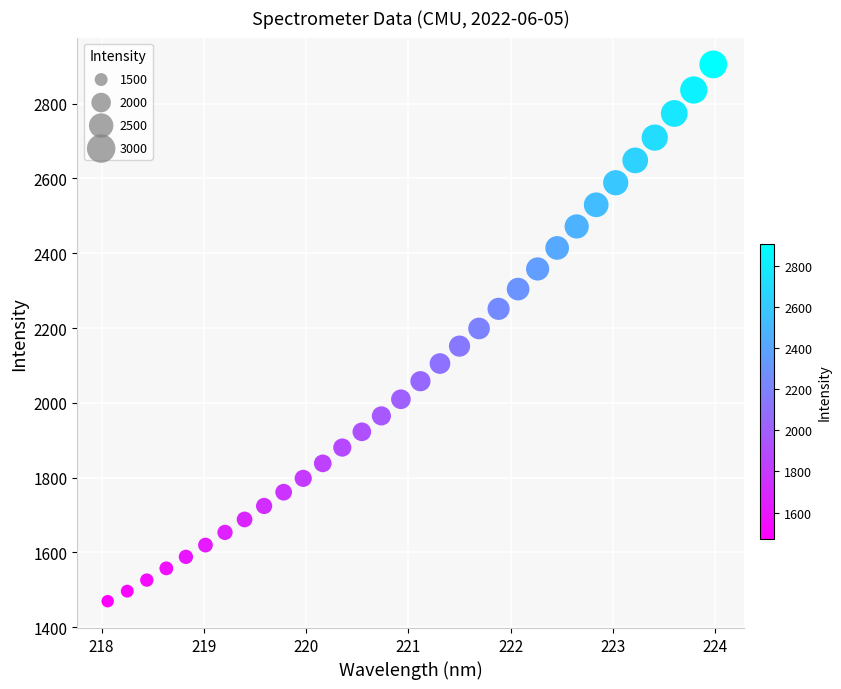

What is the range of X values (max minus min)?

5.9